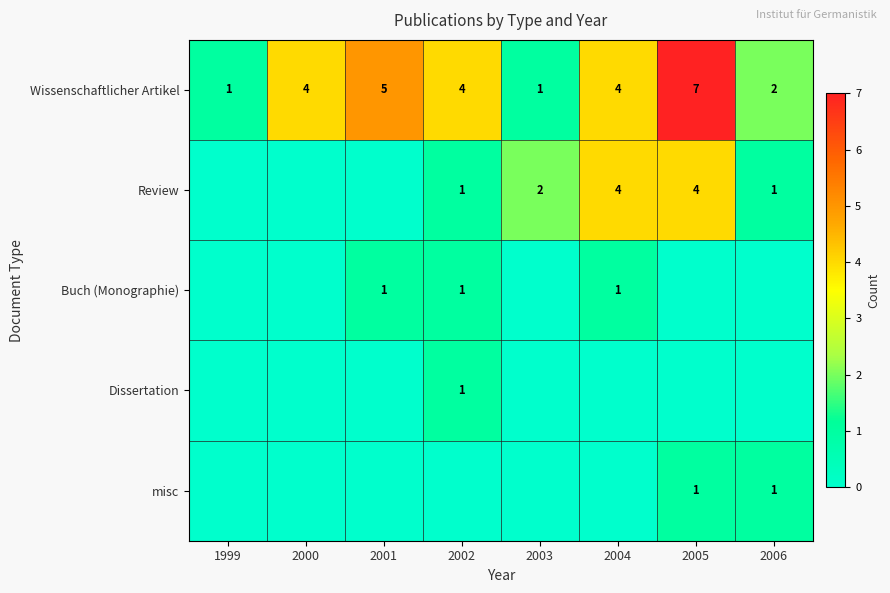

What is the maximum value for Wissenschaftlicher Artikel?

7